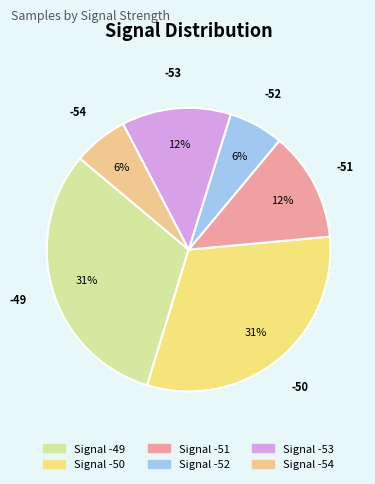

Between -53 and -50, which is larger?

-50